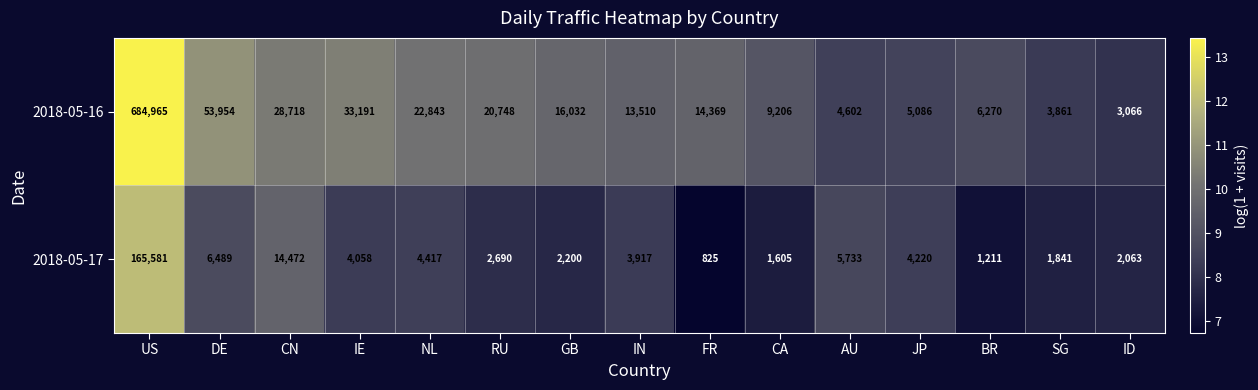

At which label does 2018-05-16 reach its minimum?

ID